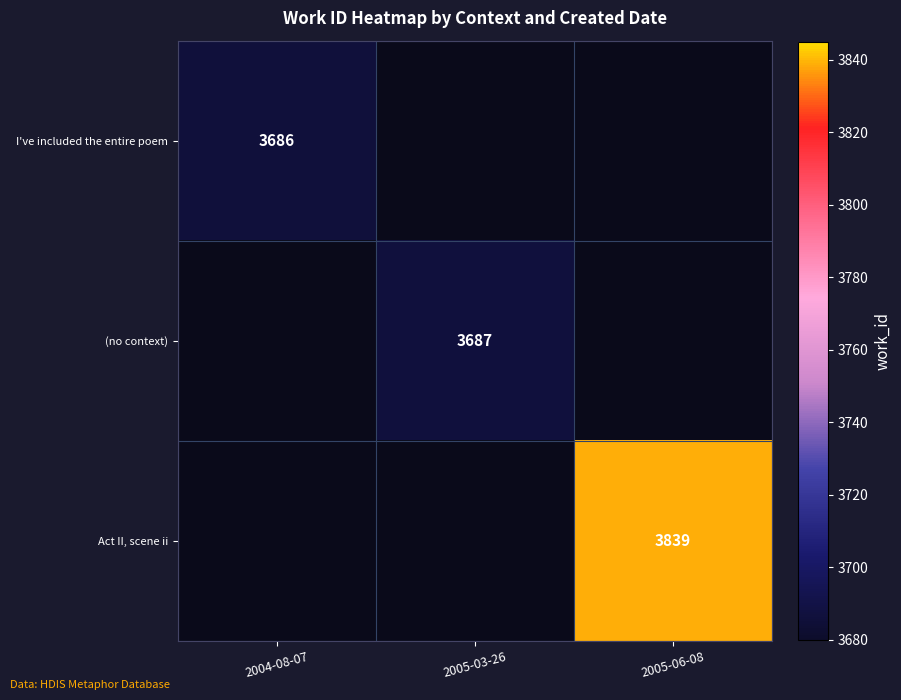

At how many categories does at least one series exceed 3725?

1